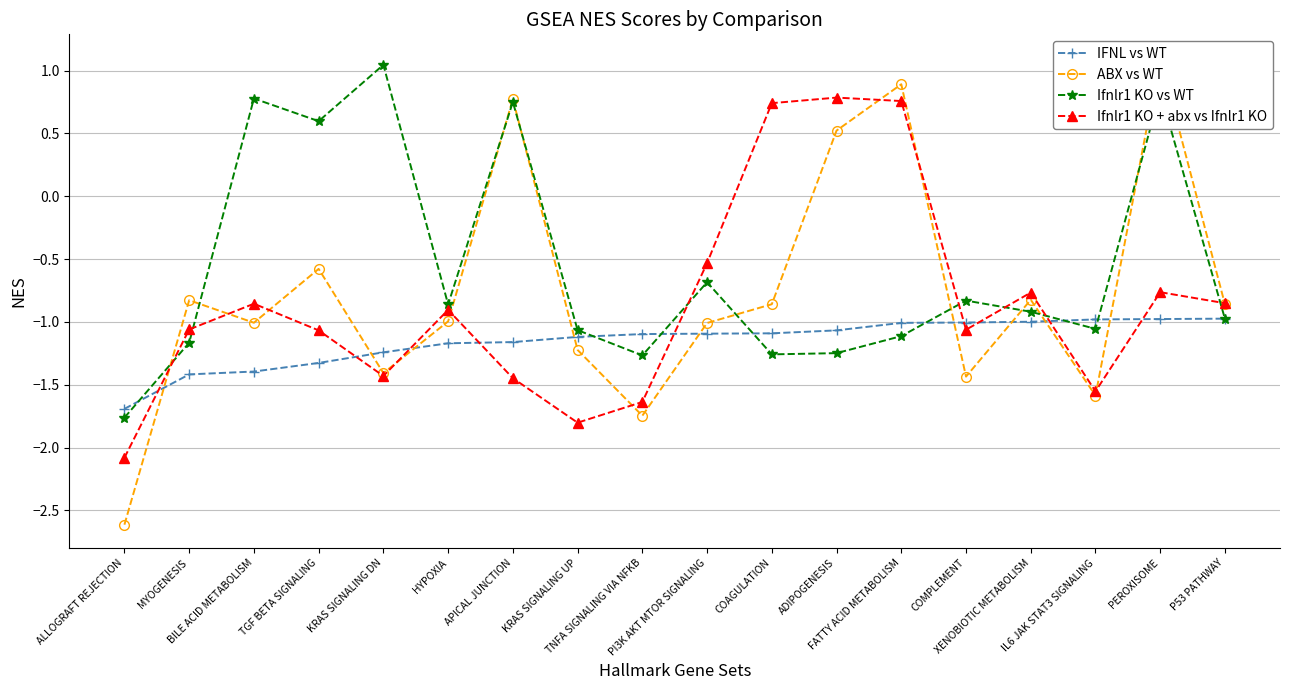

Reading right to left, list all the values displayed in this chart.

IFNL vs WT: -1.0	-1.0	-1.0	-1.0	-1.0	-1.0	-1.1	-1.1	-1.1	-1.1	-1.1	-1.2	-1.2	-1.2	-1.3	-1.4	-1.4	-1.7
ABX vs WT: -0.9	1.1	-1.6	-0.8	-1.4	0.9	0.5	-0.9	-1.0	-1.7	-1.2	0.8	-1.0	-1.4	-0.6	-1.0	-0.8	-2.6
Ifnlr1 KO vs WT: -1.0	0.8	-1.1	-0.9	-0.8	-1.1	-1.2	-1.3	-0.7	-1.3	-1.1	0.8	-0.9	1.0	0.6	0.8	-1.2	-1.8
Ifnlr1 KO + abx vs Ifnlr1 KO: -0.9	-0.8	-1.6	-0.8	-1.1	0.8	0.8	0.7	-0.5	-1.6	-1.8	-1.4	-0.9	-1.4	-1.1	-0.9	-1.1	-2.1